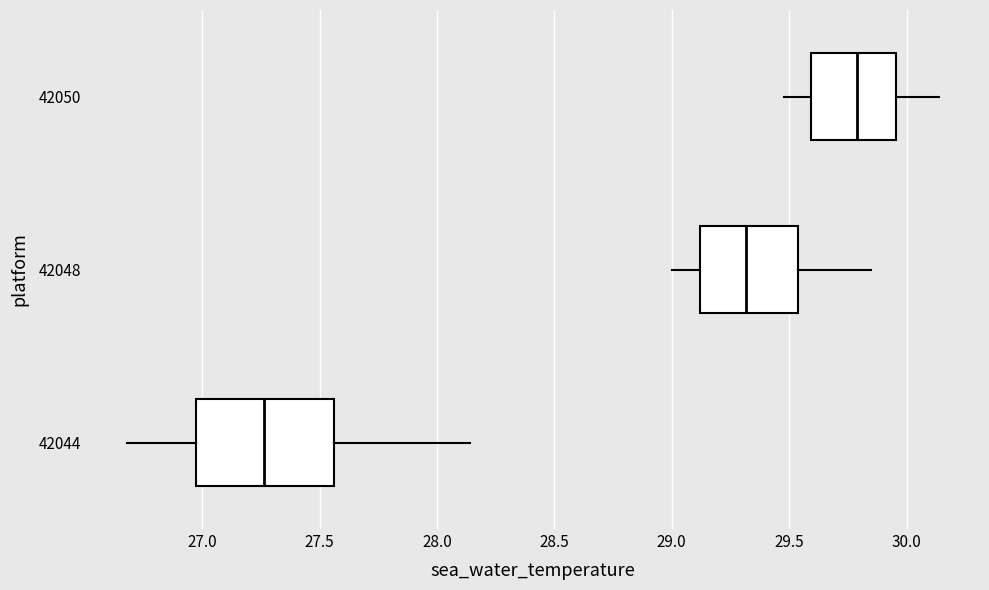

Where is the left edge of the box at y = 42044 on the x-axis? The values are not printed on the chart, so give them approximately, as read against the axis.

26.95